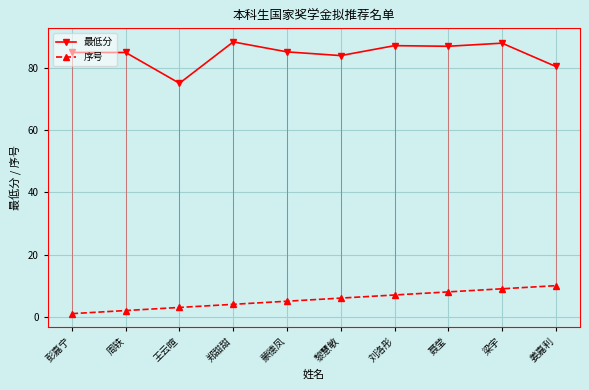

What is the maximum value for 序号?

10.0